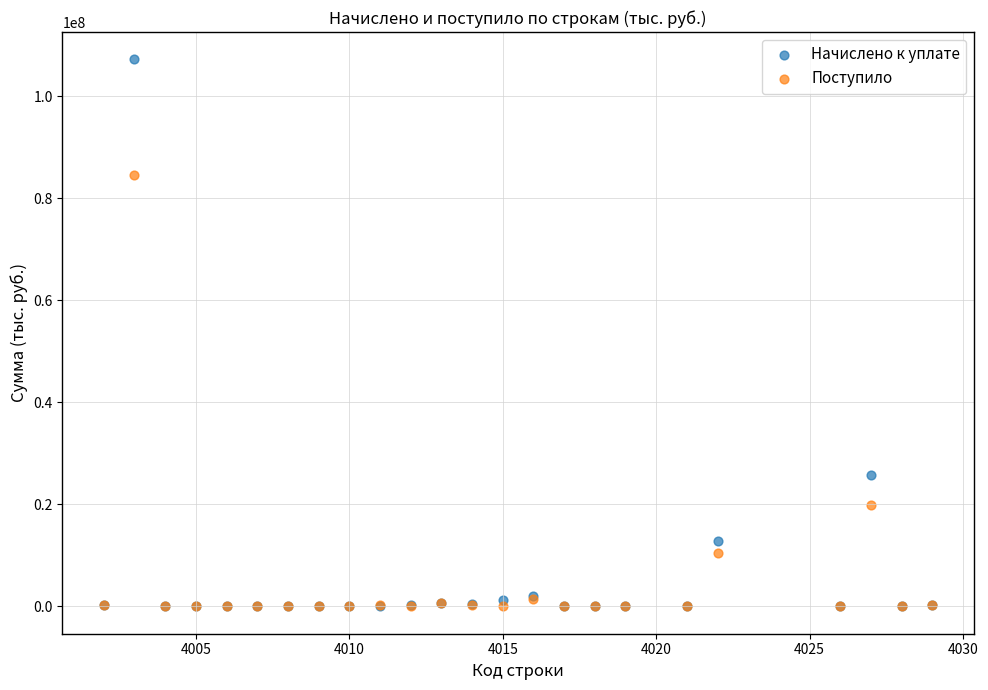

In the Поступило series, what Y value is closest to 42336403?

19974195